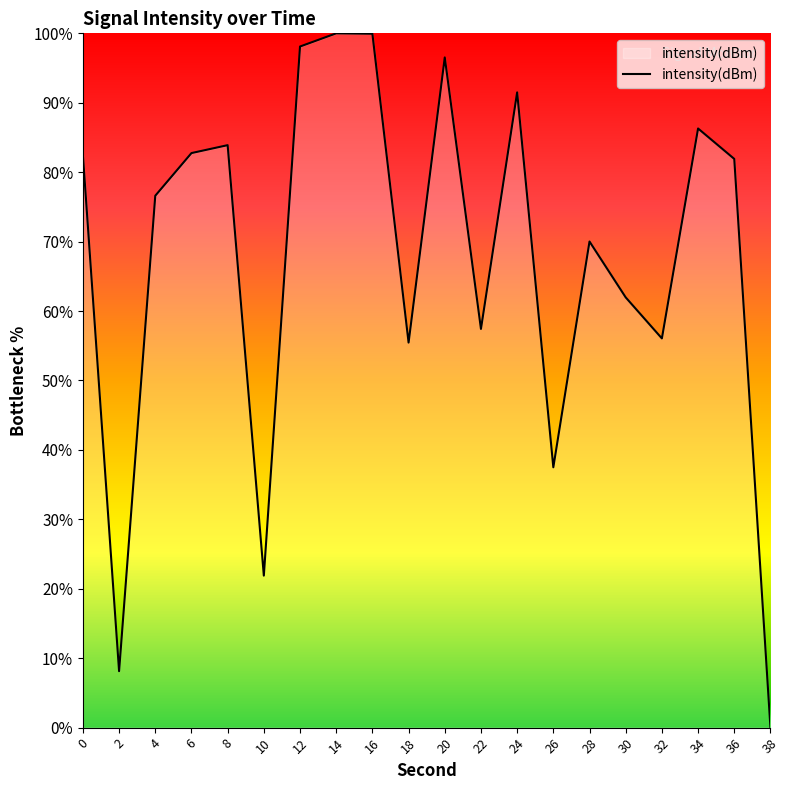

What is the difference between the maximum and minimum values?

100.0